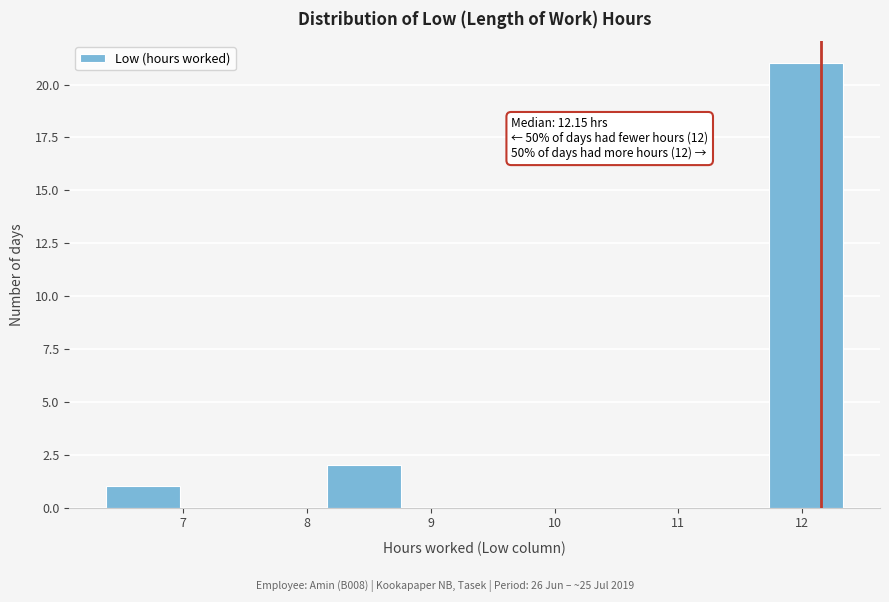

Which range on the x-axis has the tallest bar?

11.7 to 12.3